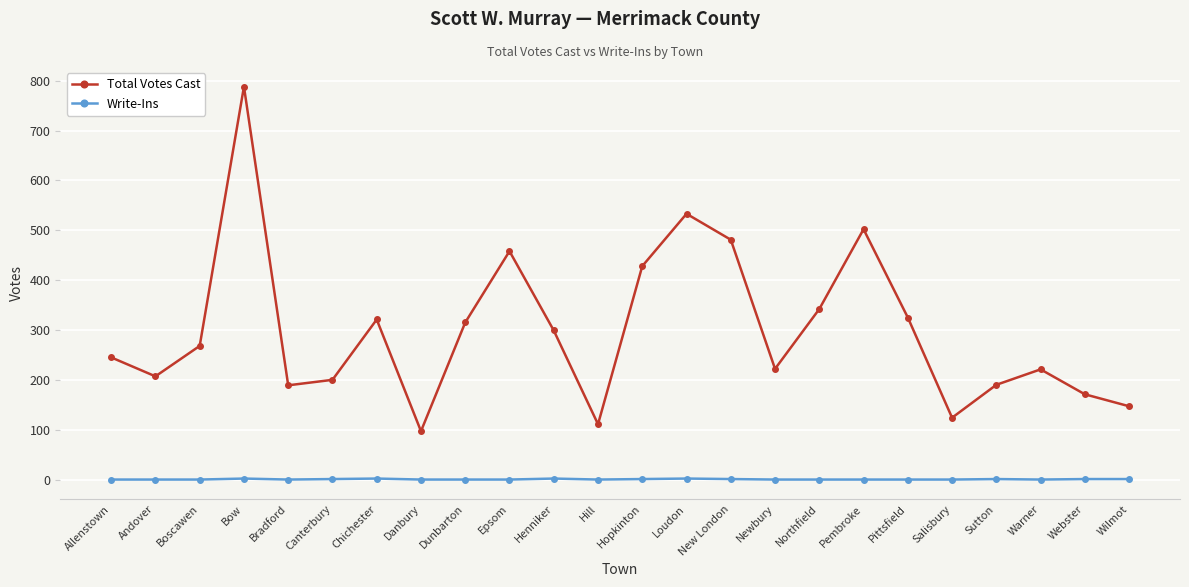

Which series has the largest total across all categories?

Total Votes Cast